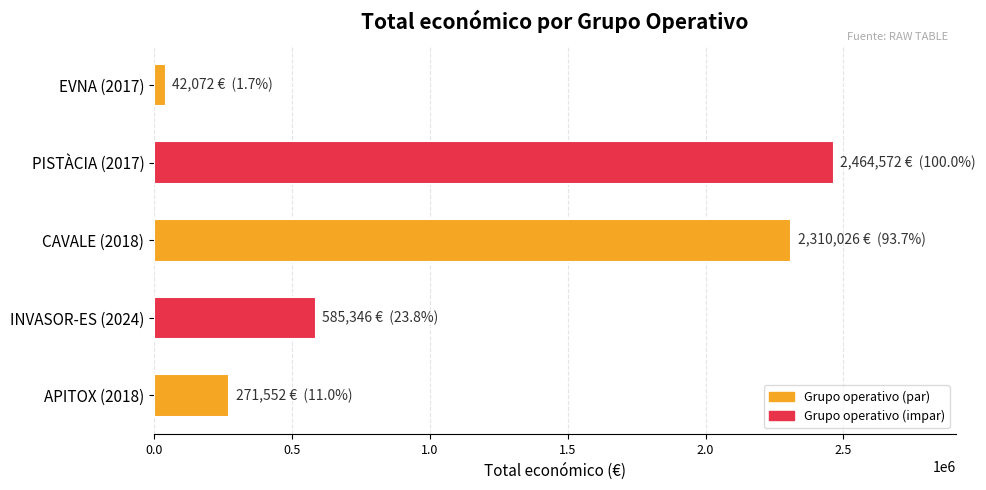

What is the difference between the maximum and minimum values?

2422500